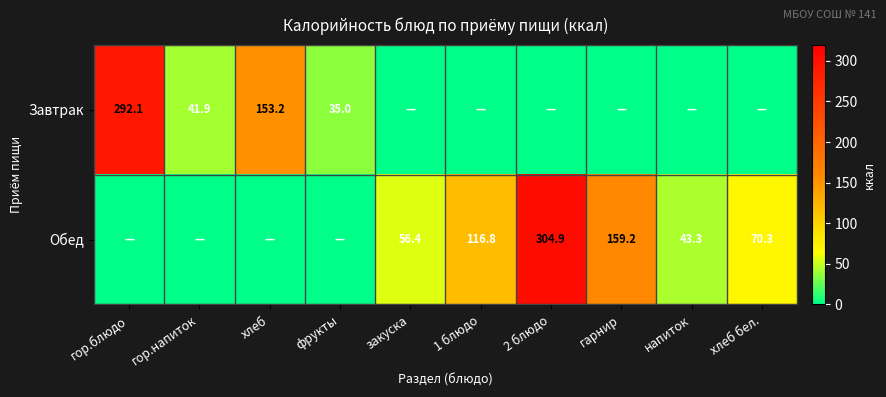

Is it true that Обед equals 471.9 at 2 блюдо?

False